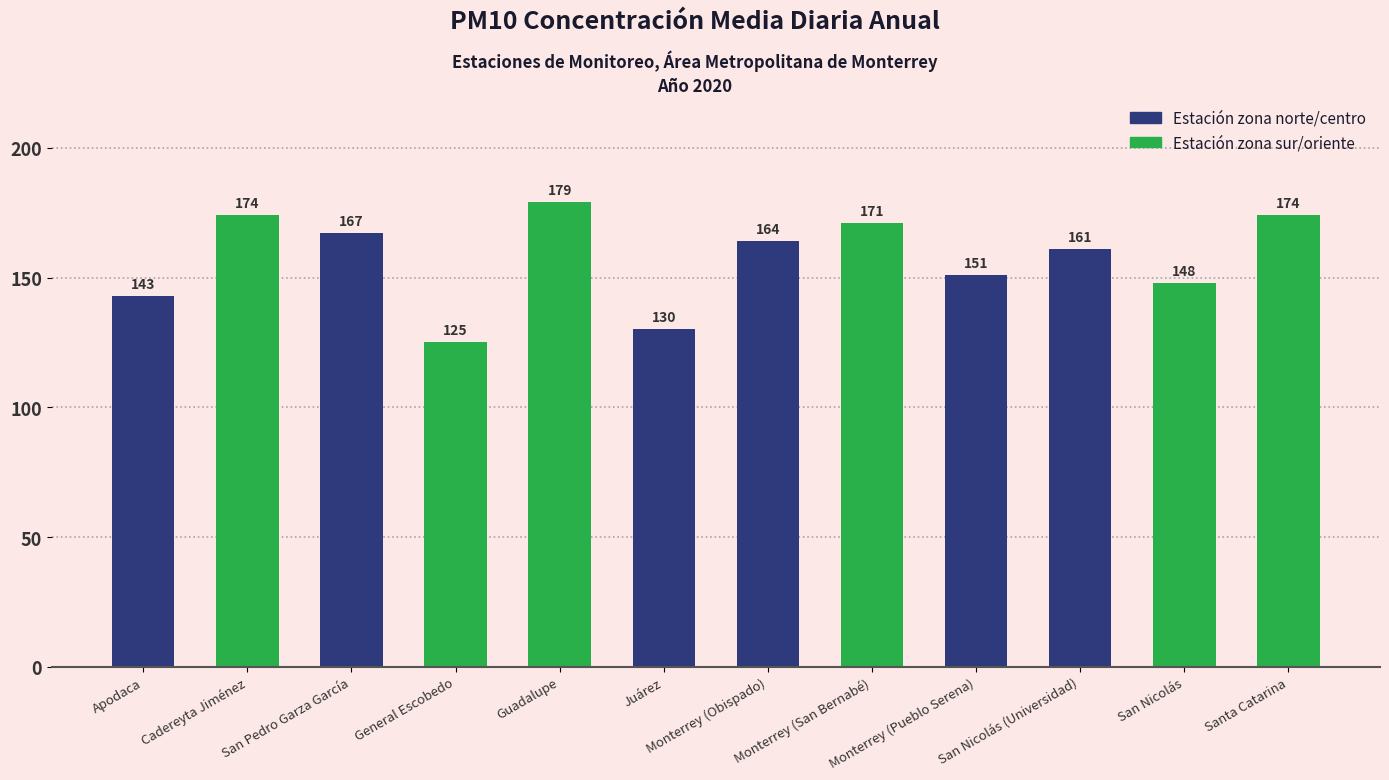

Reading left to right, list all the values displayed in this chart.

Apodaca=143	Cadereyta Jiménez=174	San Pedro Garza García=167	General Escobedo=125	Guadalupe=179	Juárez=130	Monterrey (Obispado)=164	Monterrey (San Bernabé)=171	Monterrey (Pueblo Serena)=151	San Nicolás (Universidad)=161	San Nicolás=148	Santa Catarina=174